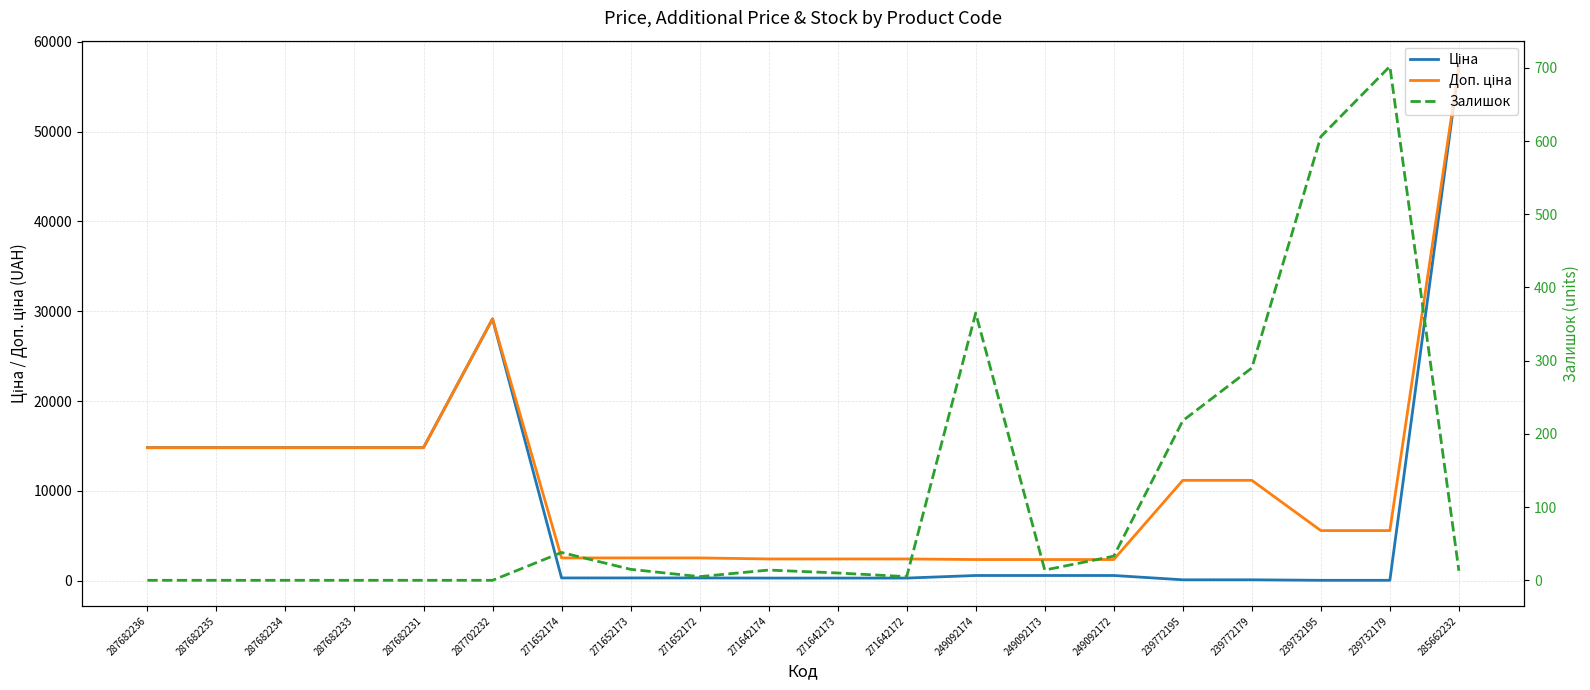

List the series in order of their peak value, highest first.

Ціна, Доп. ціна, Залишок